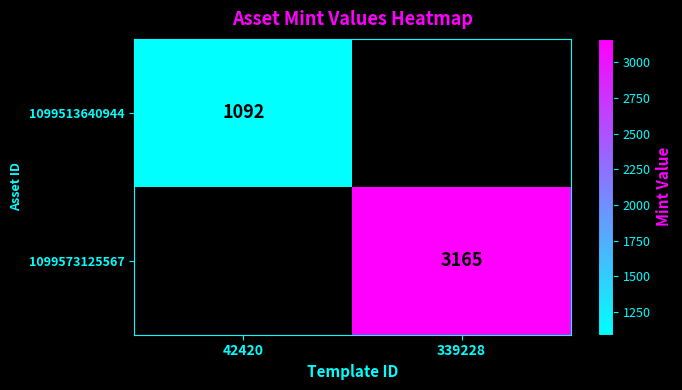

How many distinct data groups are displayed?

2